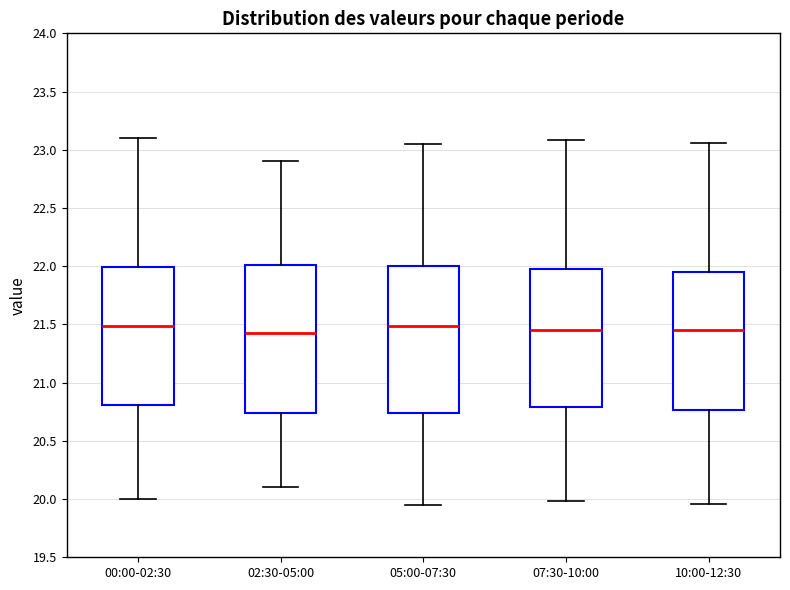

Reading left to right, read every box against the y-axis: the position of its median line, the range the box covers, and the ends of its whiskers. The values are not printed on the chart, so give them approximately, as read against the axis.

00:00-02:30: median 21.50, box 20.80 to 22.00, whiskers 20.00 to 23.10
02:30-05:00: median 21.45, box 20.75 to 22.00, whiskers 20.10 to 22.90
05:00-07:30: median 21.50, box 20.75 to 22.00, whiskers 19.95 to 23.05
07:30-10:00: median 21.45, box 20.80 to 22.00, whiskers 20.00 to 23.10
10:00-12:30: median 21.45, box 20.75 to 21.95, whiskers 19.95 to 23.05